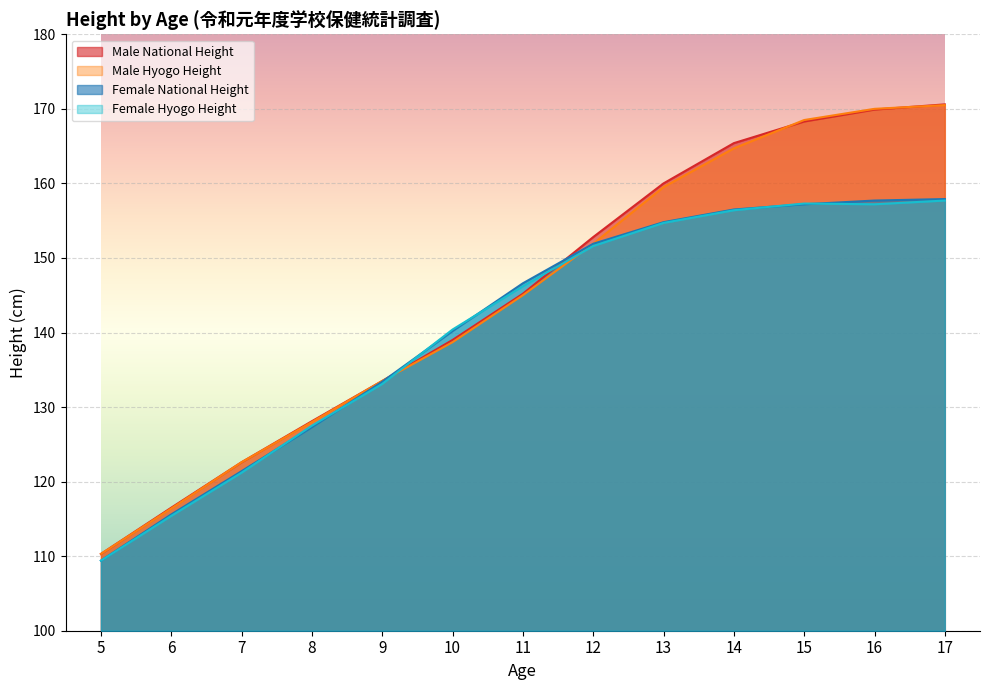

What are all the series names shown in the legend?

Male National Height, Male Hyogo Height, Female National Height, Female Hyogo Height